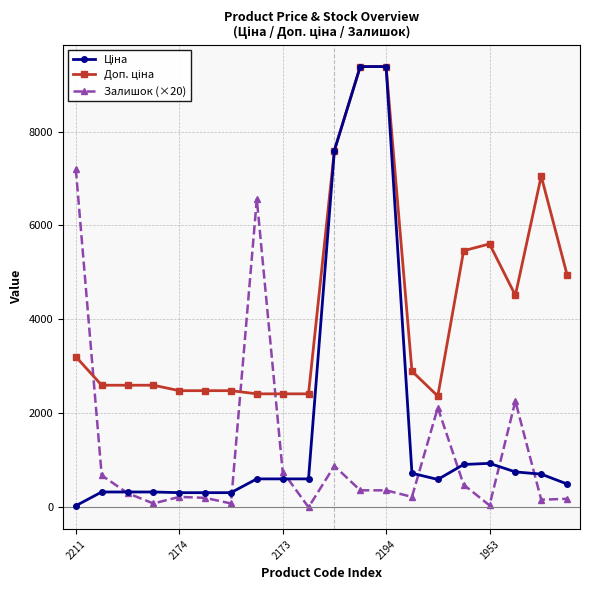

Count the number of categories in the chart.

20